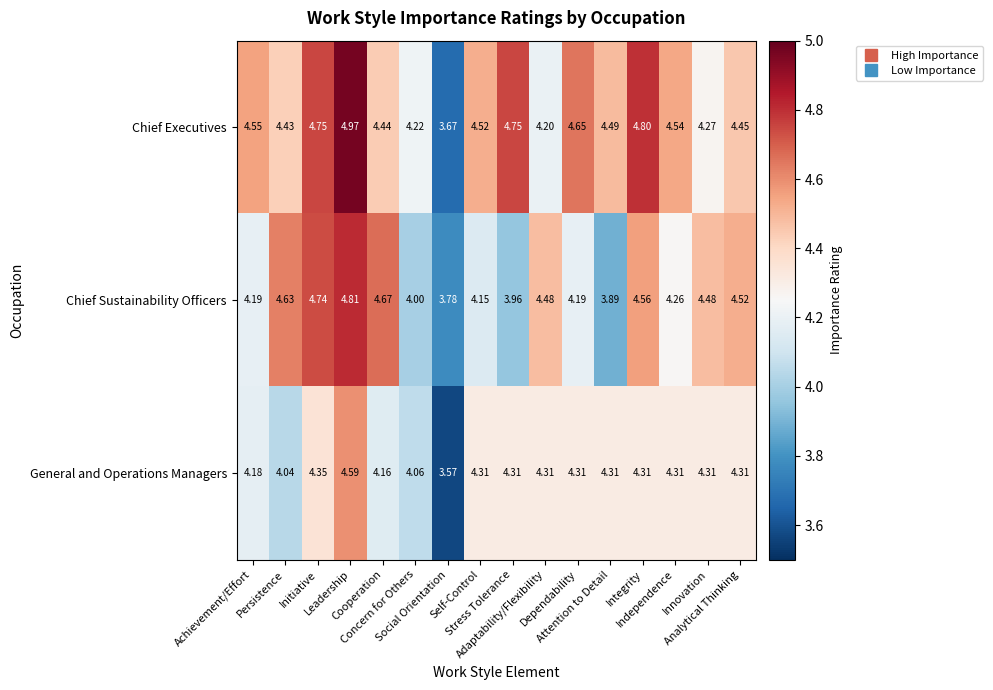

How many categories are shown in the chart?

16